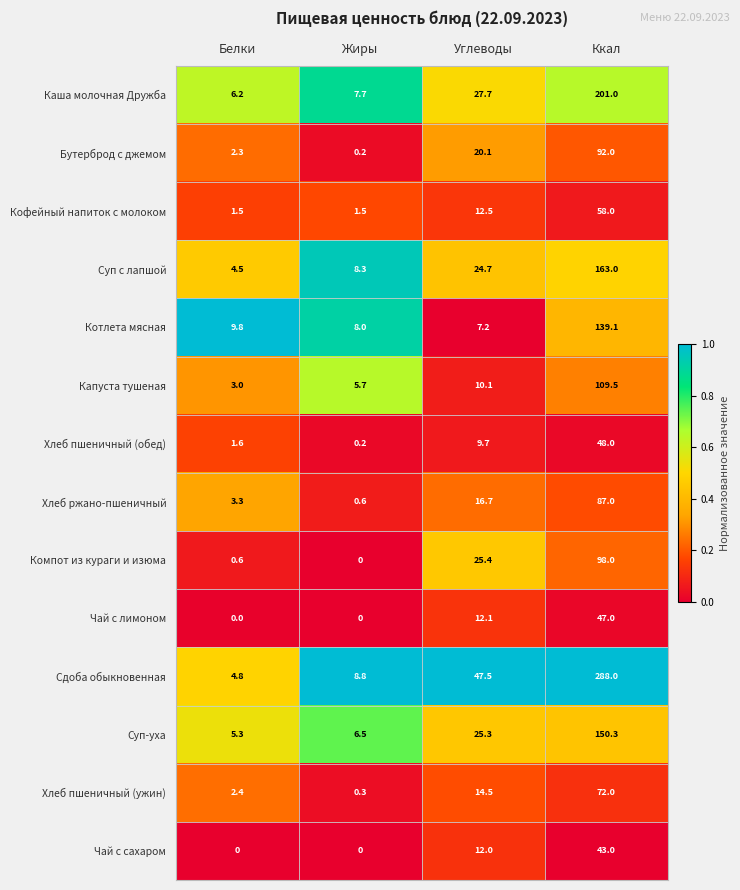

What is the difference between the Котлета мясная values at Ккал and Жиры?

131.1